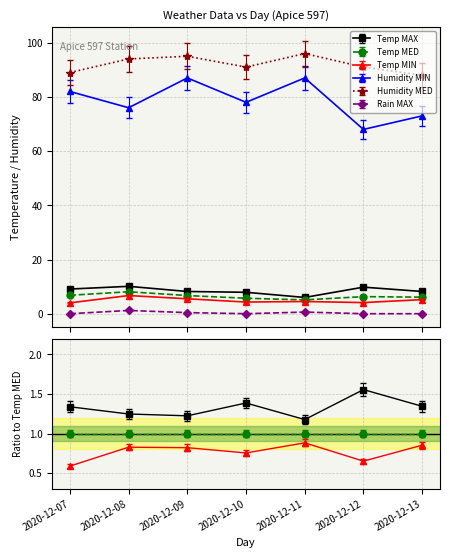

Is the value of Temp MAX at 2020-12-09 greater than the value of Rain MAX at 2020-12-10?

Yes